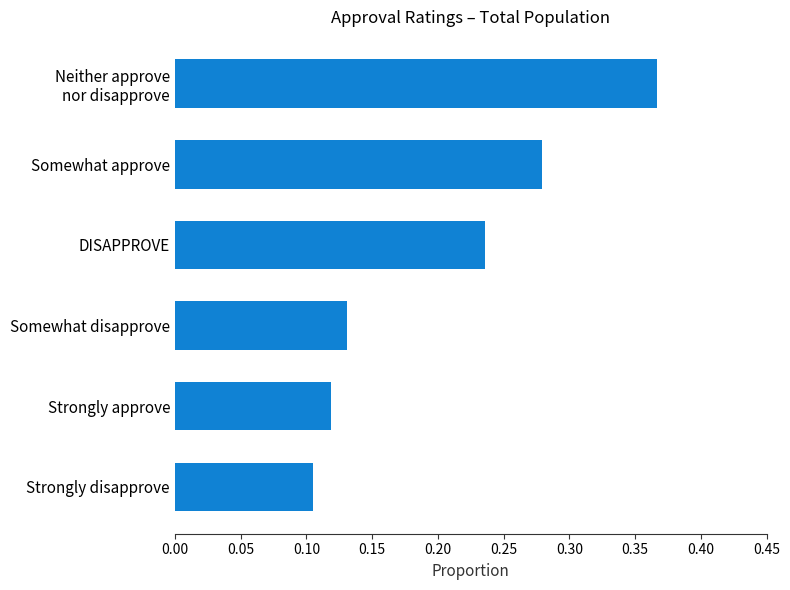

How many bars are there in total?

6